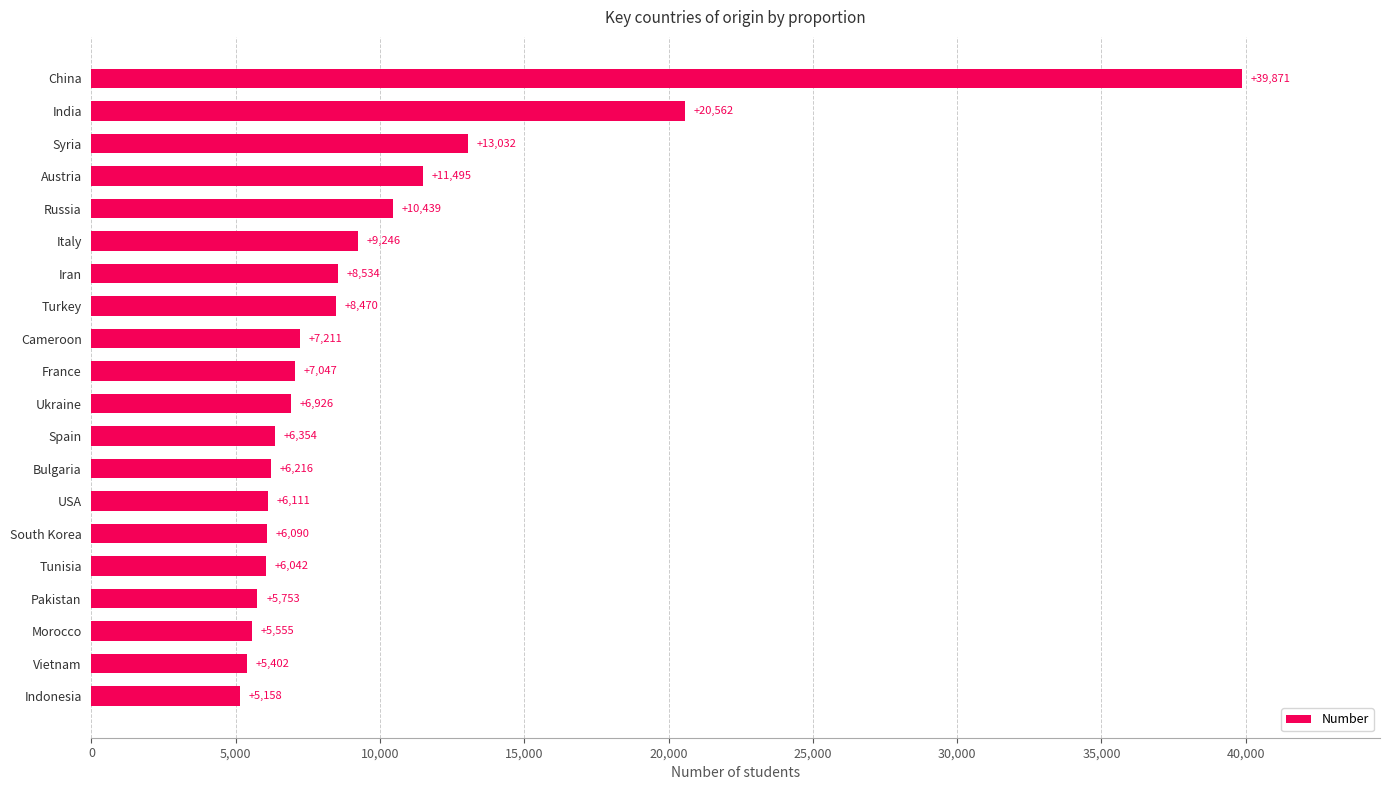

The chart shows a value of 8987 at Tunisia. True or false?

False